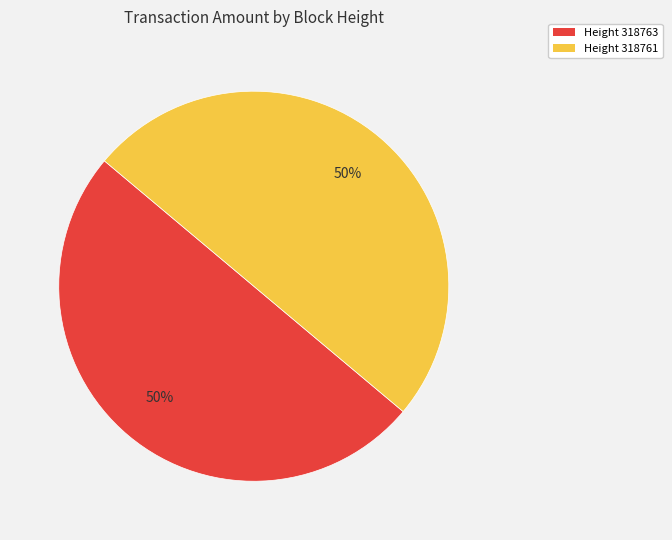

Is the sum of Height 318763 and Height 318761 greater than half?

Yes